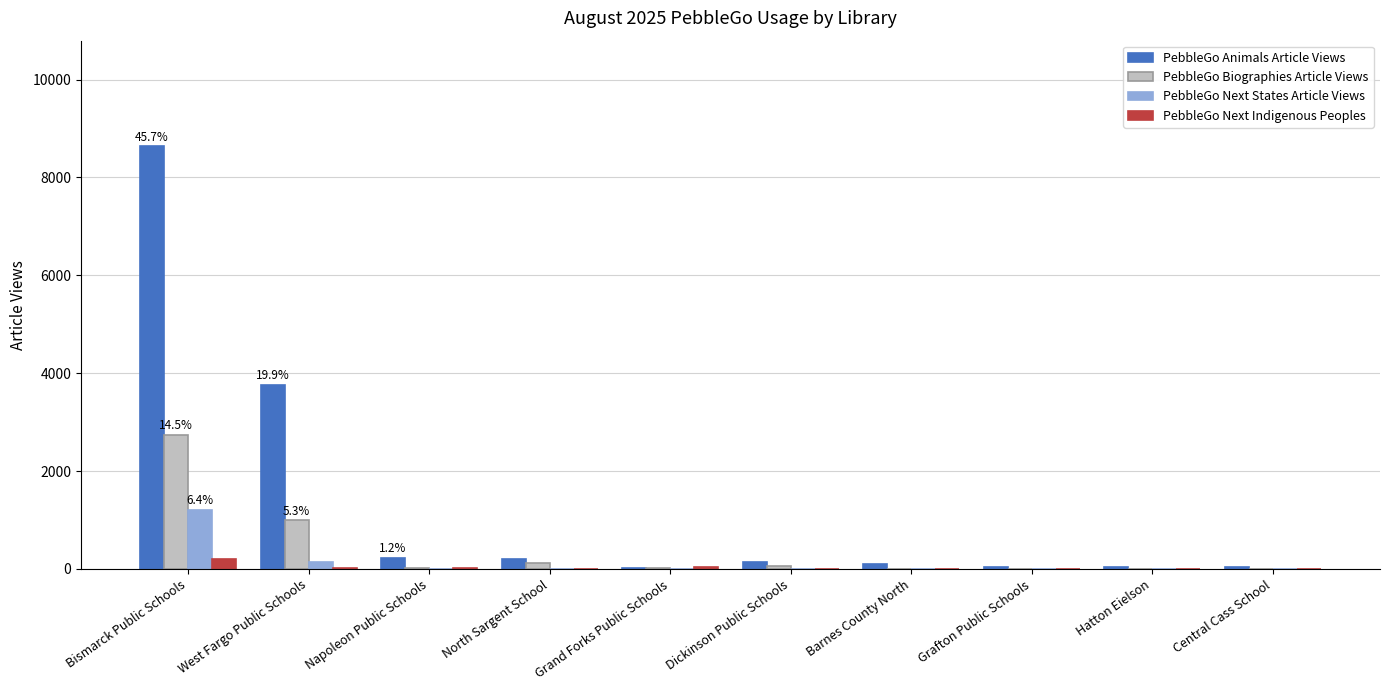

Is the value of PebbleGo Next Indigenous Peoples at Bismarck Public Schools greater than the value of PebbleGo Animals Article Views at Central Cass School?

Yes